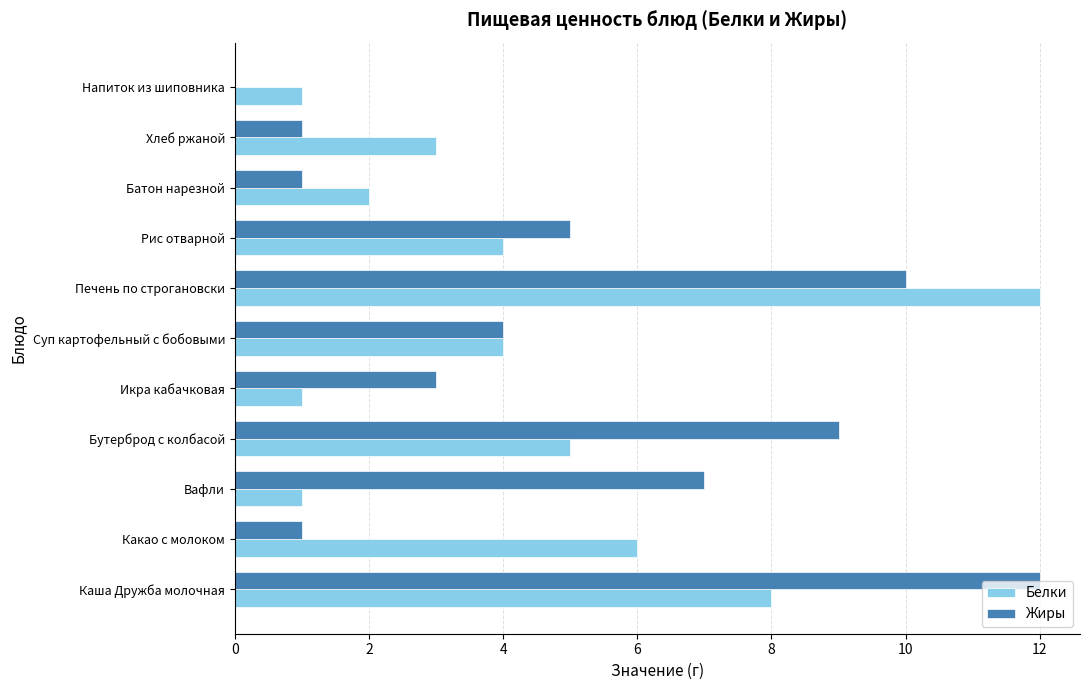

What is the highest value of the Жиры series?

12